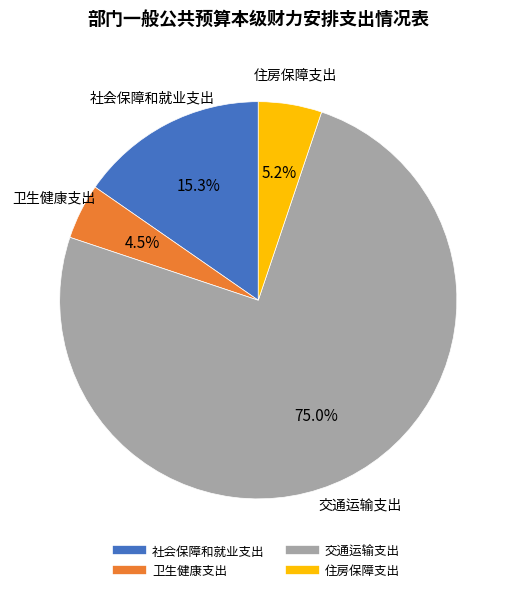

How many slices are in this pie chart?

4